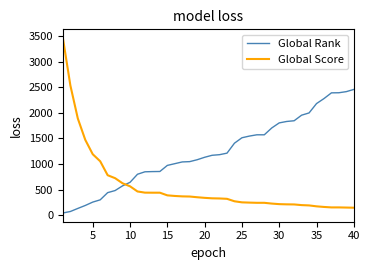

List the series in order of their overall mean, highest first.

Global Rank, Global Score